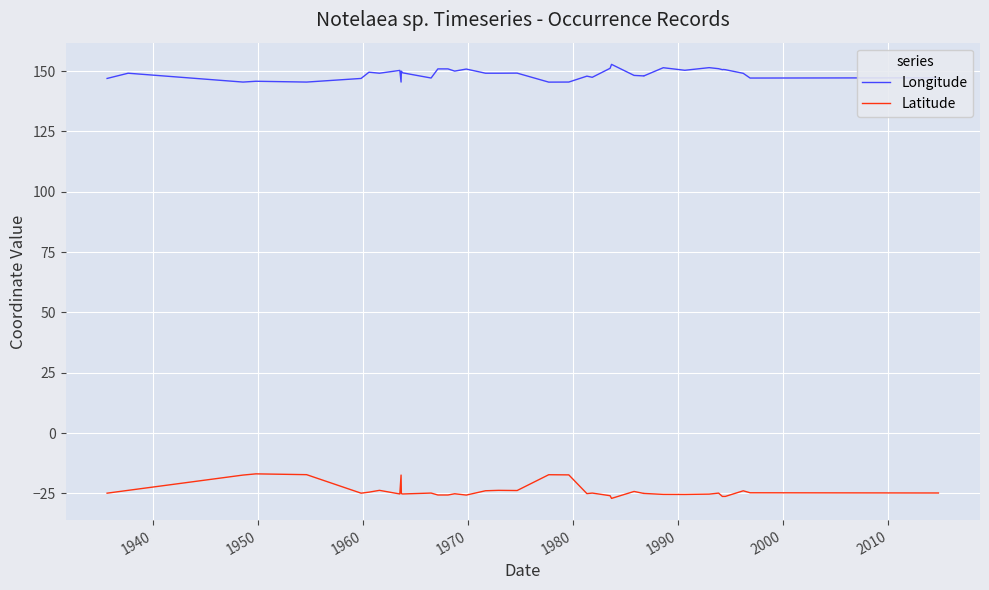

How many lines are shown in the chart?

2